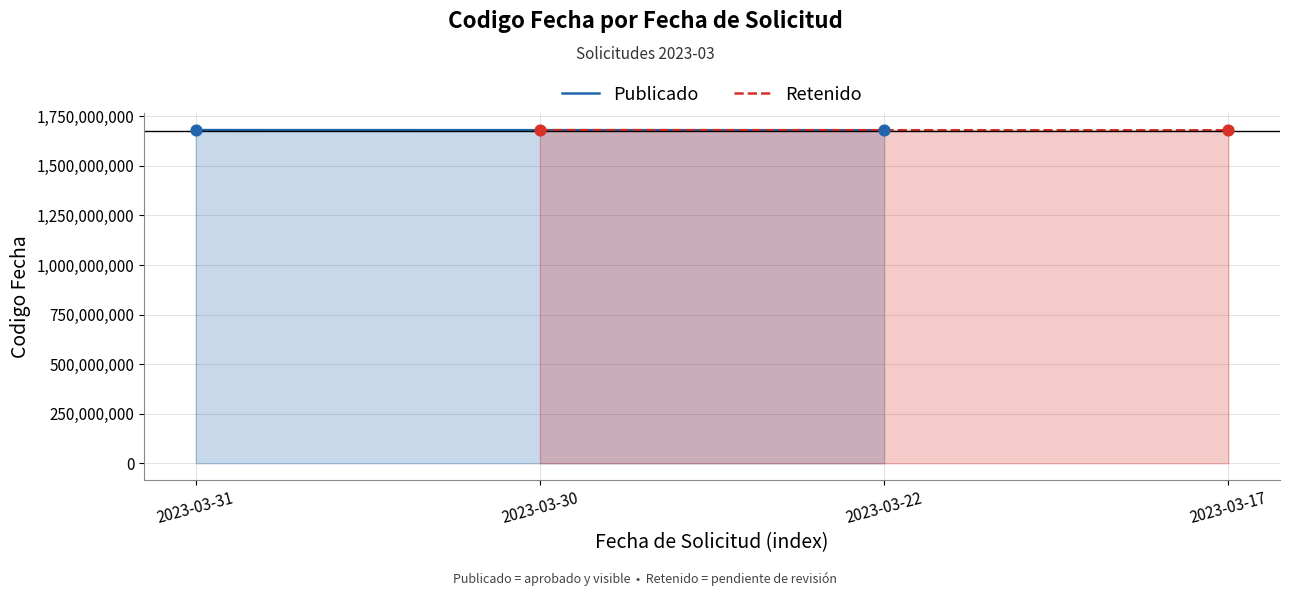

Which series reaches the minimum Y coordinate?

Retenido